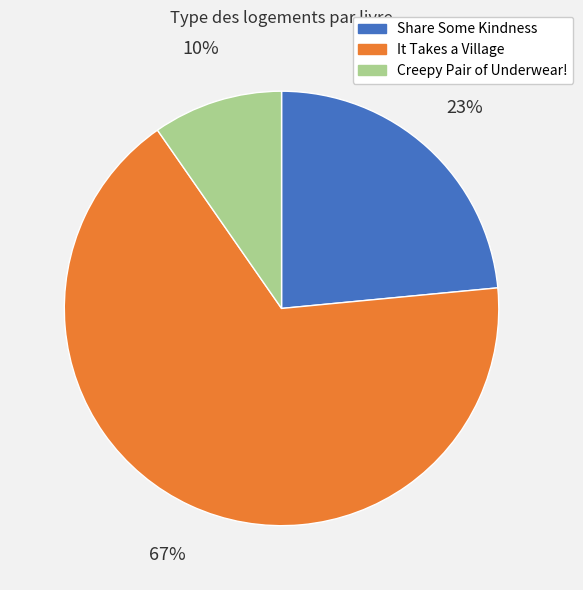

To the nearest percent, what is the difference between the largest and smallest slice percentages?

57%